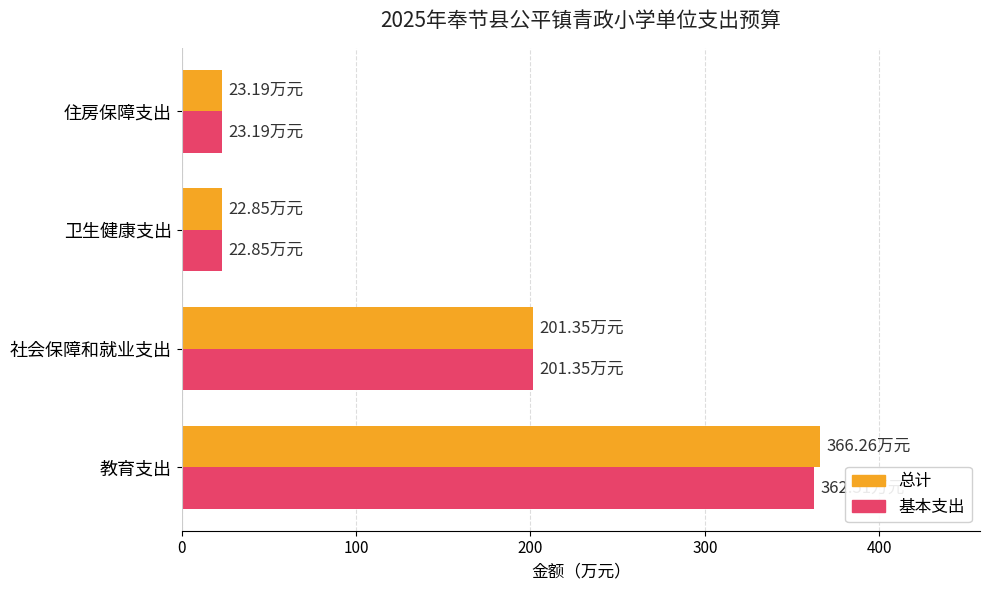

What is the difference between the maximum and minimum values in the 总计 series?

343.4